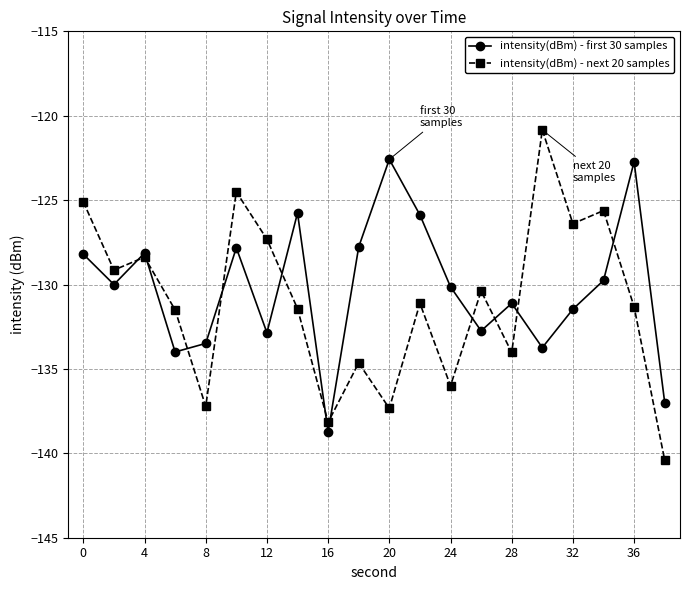

Which series has the widest spread of values?

intensity(dBm) - next 20 samples